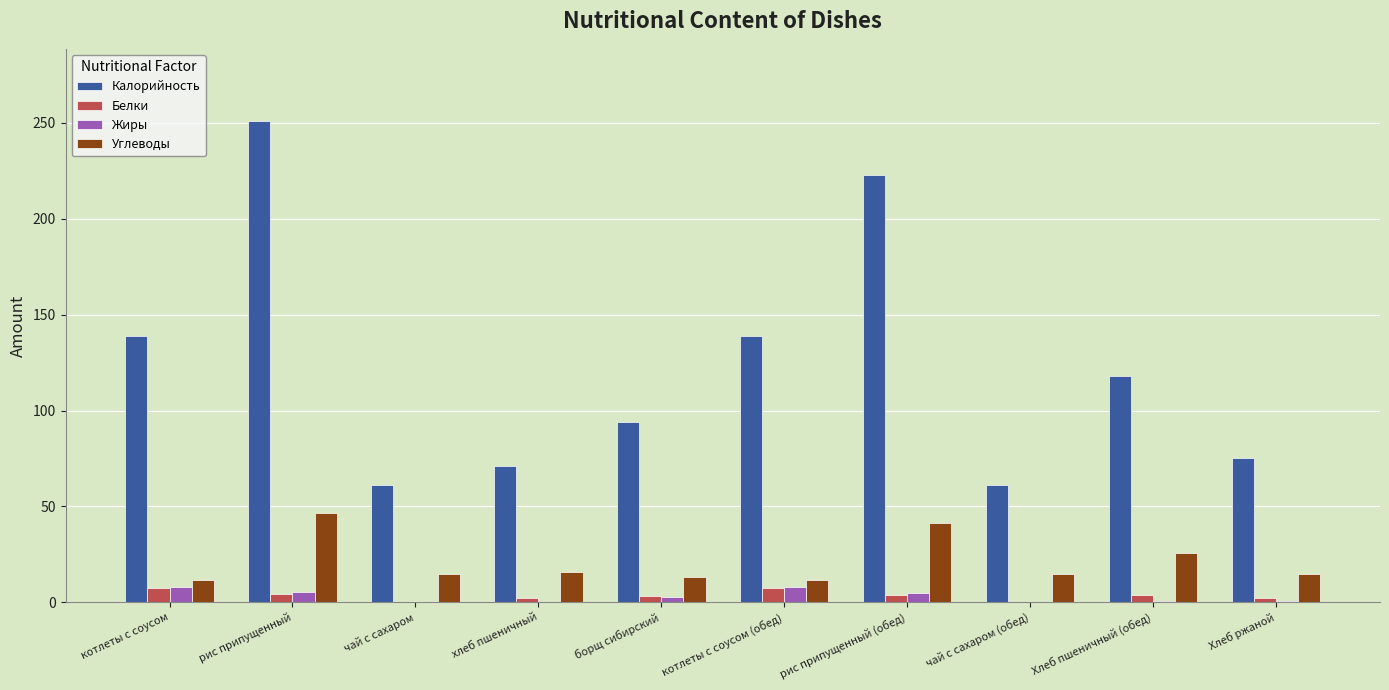

True or false: Углеводы has a value of 11.8 at котлеты с соусом (обед).

True